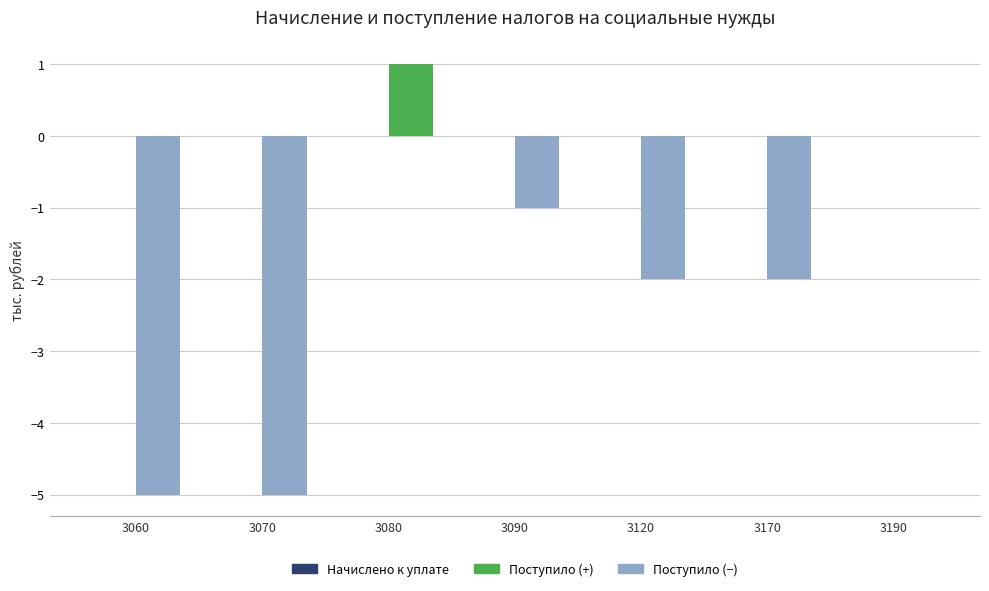

Reading left to right, list all the values displayed in this chart.

Начислено к уплате: 3060=0	3070=0	3080=0	3090=0	3120=0	3170=0	3190=0
Поступило (положительное): 3060=0	3070=0	3080=1	3090=0	3120=0	3170=0	3190=0
Поступило (отрицательное): 3060=-5	3070=-5	3080=0	3090=-1	3120=-2	3170=-2	3190=0